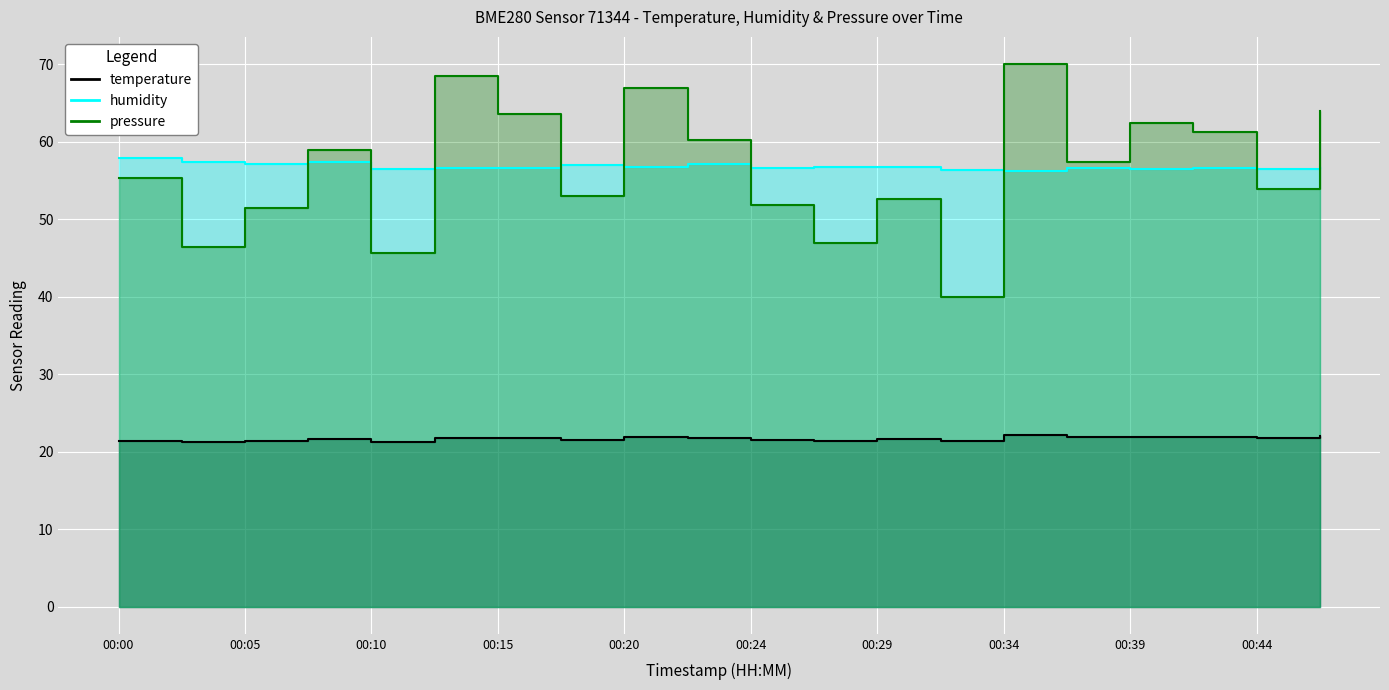

Reading left to right, list all the values displayed in this chart.

temperature: 00:00=21.4	00:03=21.2	00:05=21.4	00:07=21.6	00:10=21.3	00:12=21.8	00:15=21.7	00:17=21.5	00:20=21.9	00:22=21.7	00:24=21.5	00:27=21.4	00:29=21.6	00:32=21.4	00:34=22.1	00:37=21.9	00:39=21.9	00:41=21.9	00:44=21.8	00:46=22.0
humidity: 00:00=57.9	00:03=57.4	00:05=57.1	00:07=57.3	00:10=56.5	00:12=56.6	00:15=56.6	00:17=57.0	00:20=56.8	00:22=57.1	00:24=56.6	00:27=56.7	00:29=56.7	00:32=56.3	00:34=56.2	00:37=56.5	00:39=56.5	00:41=56.6	00:44=56.5	00:46=56.8
pressure_norm: 00:00=55.4	00:03=46.4	00:05=51.5	00:07=59.0	00:10=45.7	00:12=68.5	00:15=63.5	00:17=52.9	00:20=67.0	00:22=60.2	00:24=51.8	00:27=46.9	00:29=52.6	00:32=40.0	00:34=70.0	00:37=57.3	00:39=62.4	00:41=61.3	00:44=53.9	00:46=63.9